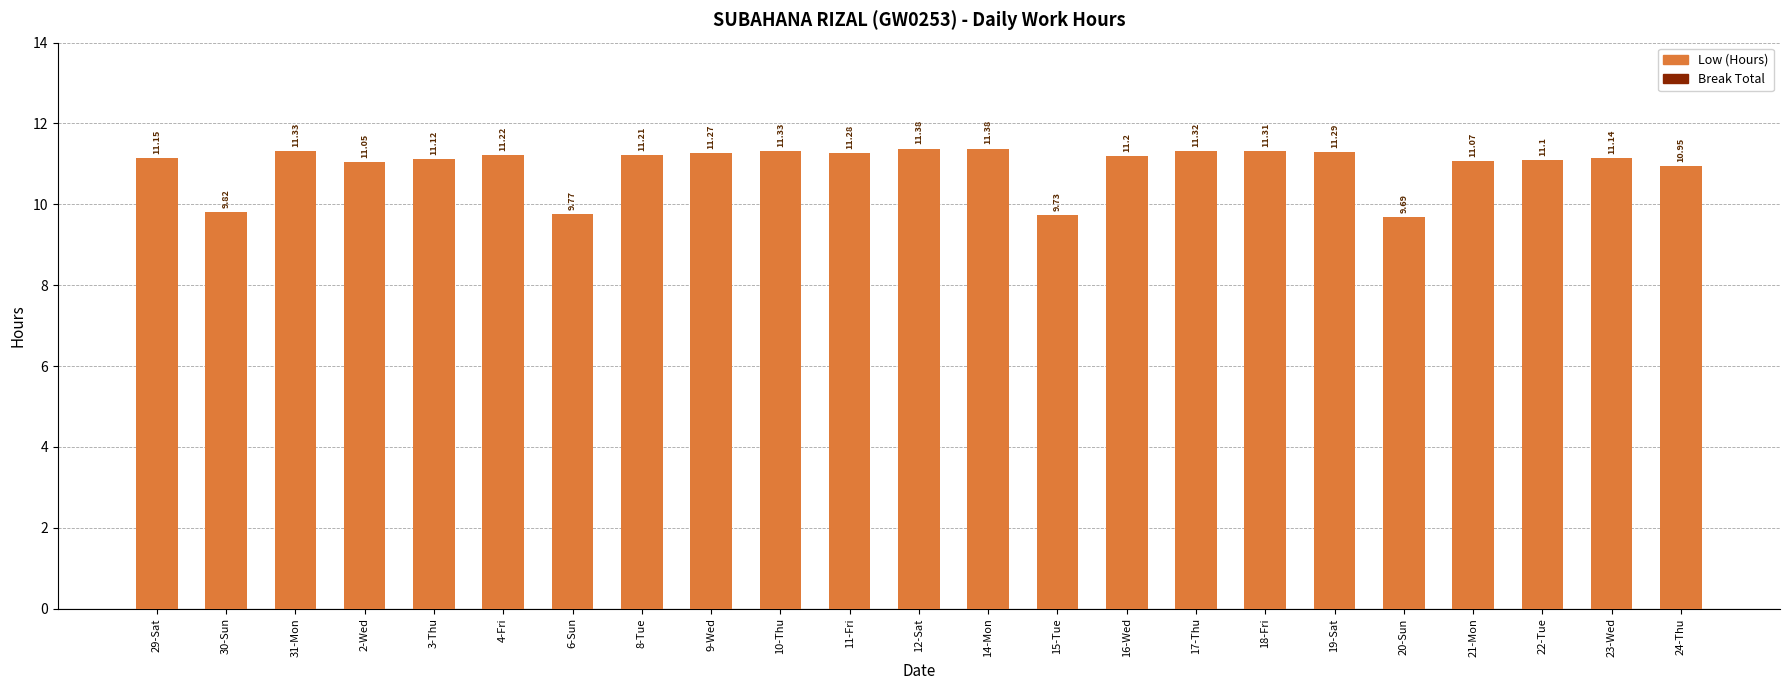

Between 23-Wed and 10-Thu, which is larger?

10-Thu